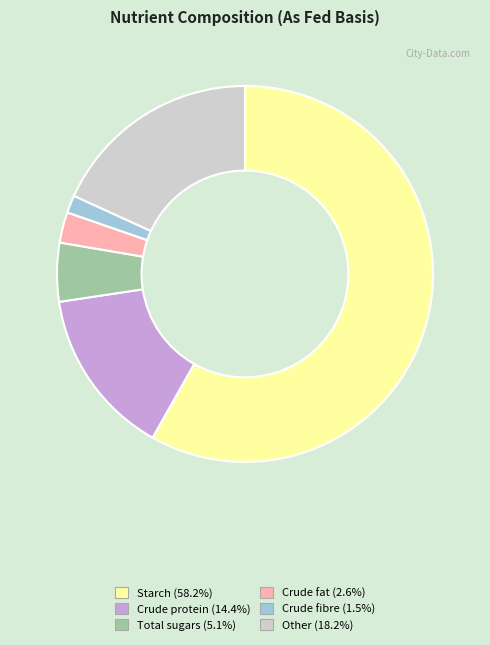

Which slice is the largest?

Starch